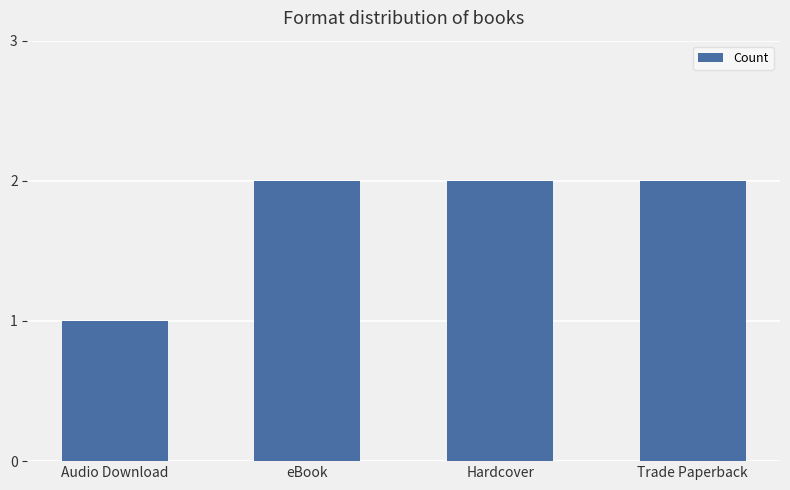

What position from the right is Trade Paperback?

1